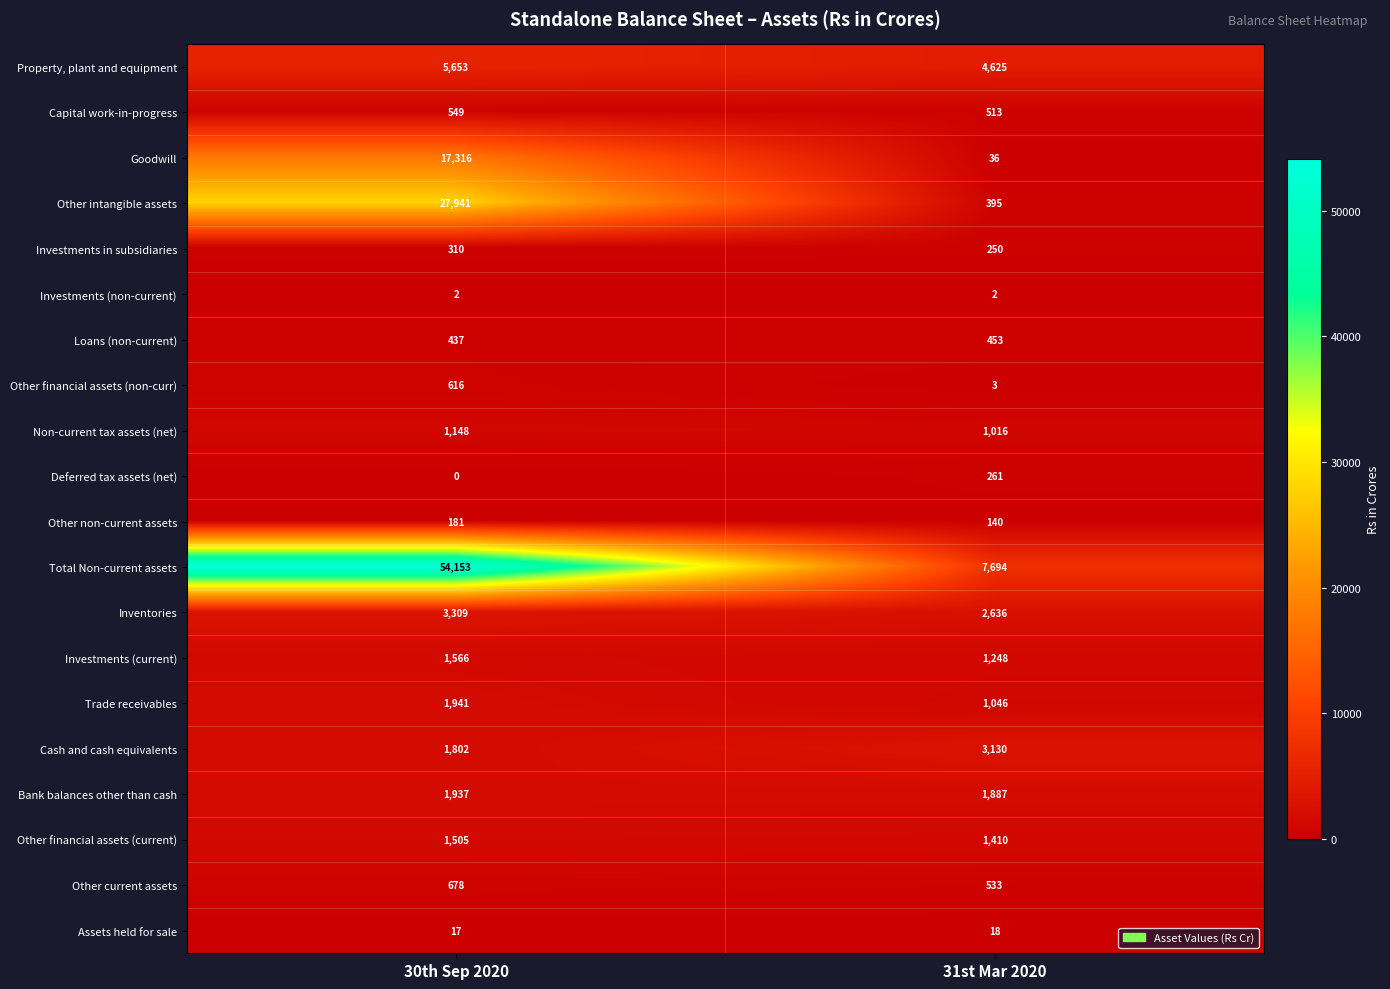

True or false: Investments (non-current) has a value of 3 at 31st Mar 2020.

False